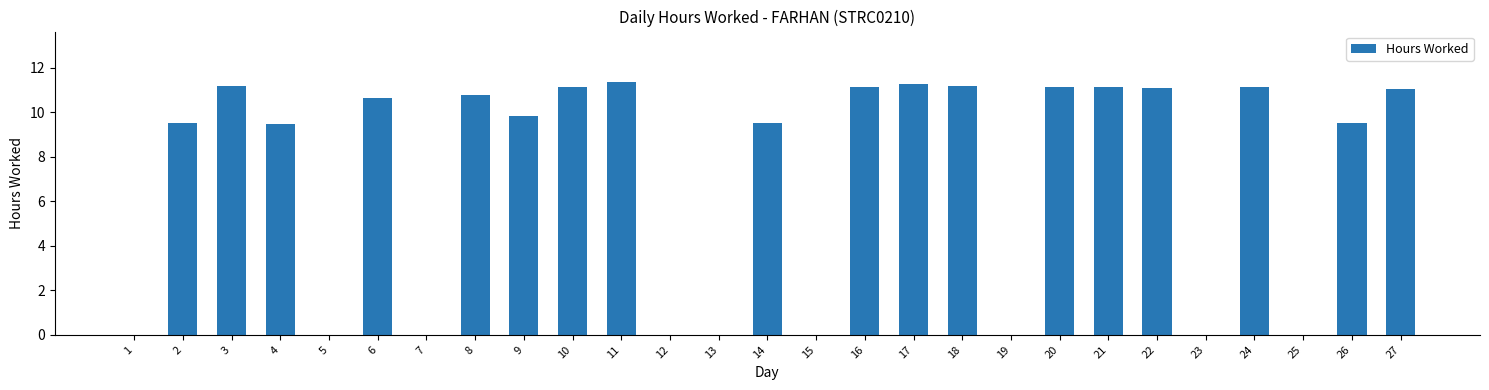

How many data points are above 9?

18